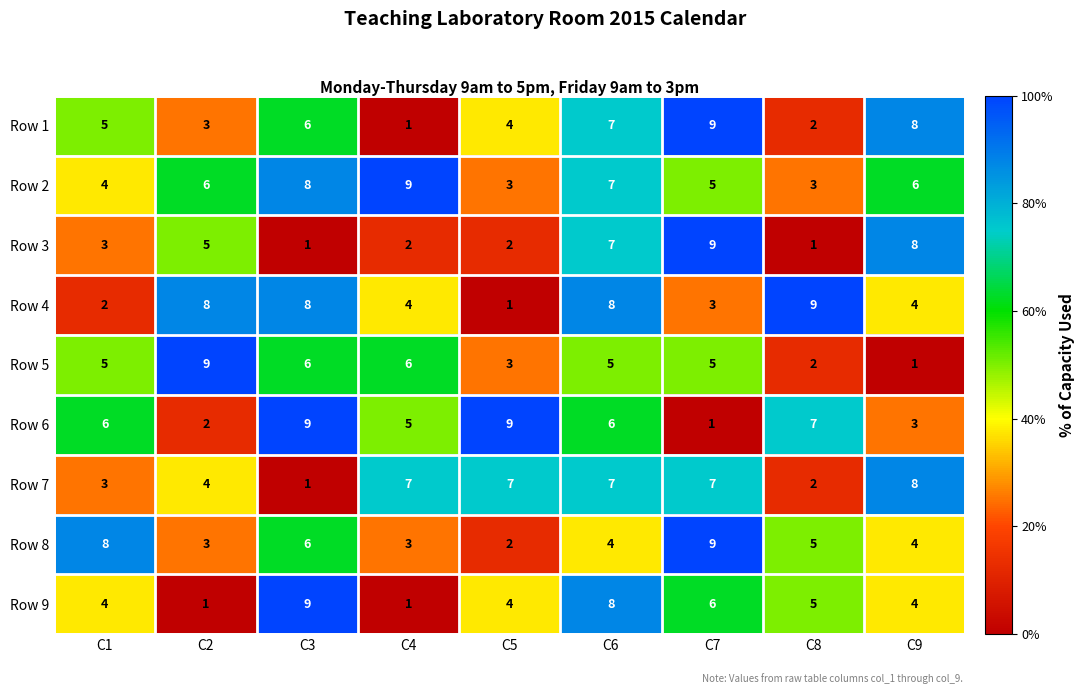

The Row 3 series shows 5 at C1. True or false?

False